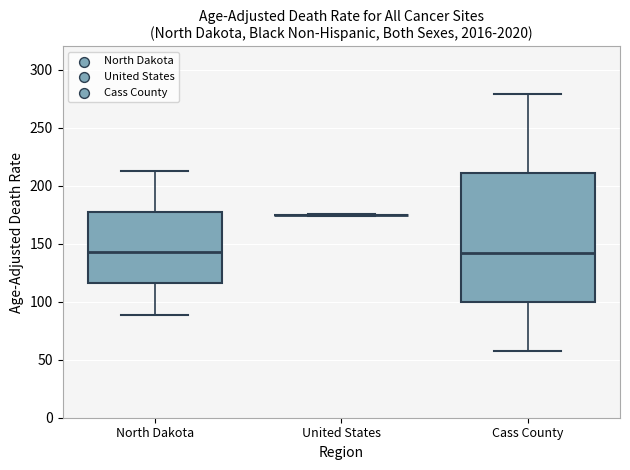

Reading left to right, read every box against the y-axis: the position of its median line, the range the box covers, and the ends of its whiskers. The values are not printed on the chart, so give them approximately, as read against the axis.

North Dakota: median 145, box 115 to 180, whiskers 90 to 215
United States: box collapsed to a line at 175, whiskers 175 to 175
Cass County: median 140, box 100 to 210, whiskers 55 to 280